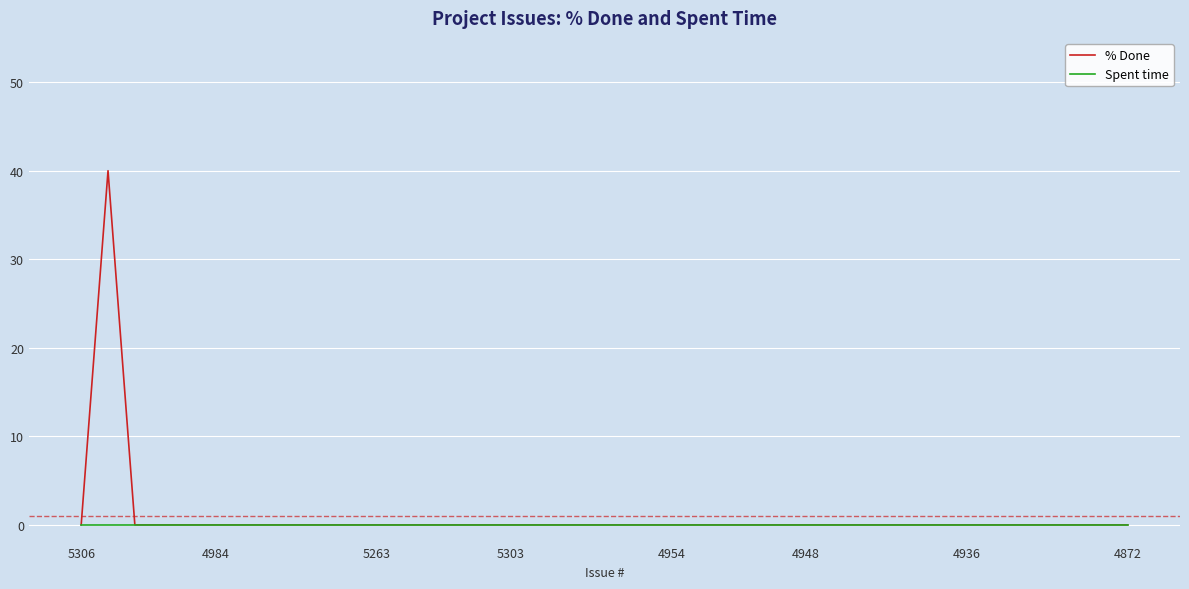

Which series has the widest spread of values?

% Done